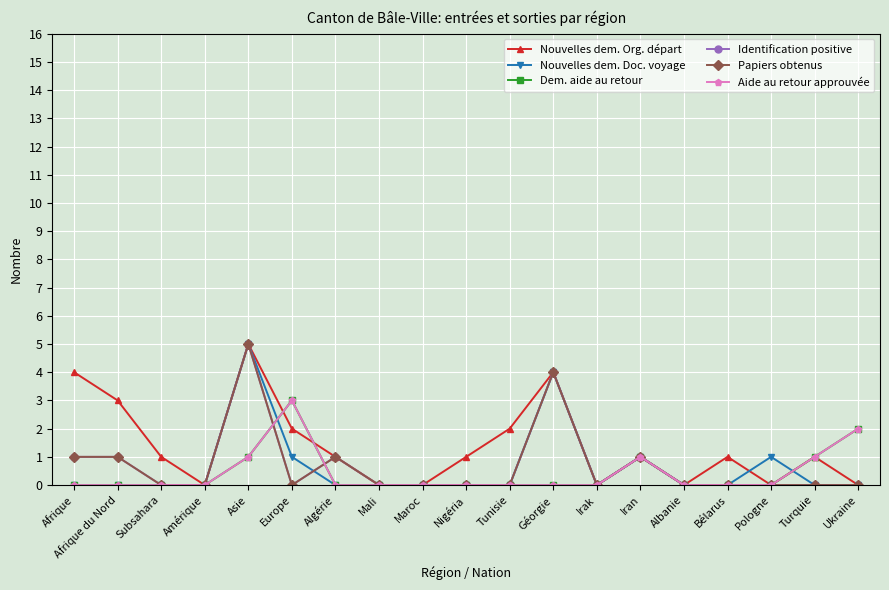

Reading right to left, list all the values displayed in this chart.

Nouvelles dem. Org. départ: Ukraine=0	Turquie=1	Pologne=0	Bélarus=1	Albanie=0	Iran=1	Irak=0	Géorgie=4	Tunisie=2	Nigéria=1	Maroc=0	Mali=0	Algérie=1	Europe=2	Asie=5	Amérique=0	Subsahara=1	Afrique du Nord=3	Afrique=4
Nouvelles dem. Doc. voyage: Ukraine=0	Turquie=0	Pologne=1	Bélarus=0	Albanie=0	Iran=1	Irak=0	Géorgie=4	Tunisie=0	Nigéria=0	Maroc=0	Mali=0	Algérie=0	Europe=1	Asie=5	Amérique=0	Subsahara=0	Afrique du Nord=0	Afrique=0
Dem. aide au retour: Ukraine=2	Turquie=1	Pologne=0	Bélarus=0	Albanie=0	Iran=1	Irak=0	Géorgie=0	Tunisie=0	Nigéria=0	Maroc=0	Mali=0	Algérie=0	Europe=3	Asie=1	Amérique=0	Subsahara=0	Afrique du Nord=0	Afrique=0
Identification positive: Ukraine=0	Turquie=0	Pologne=0	Bélarus=0	Albanie=0	Iran=1	Irak=0	Géorgie=4	Tunisie=0	Nigéria=0	Maroc=0	Mali=0	Algérie=1	Europe=0	Asie=5	Amérique=0	Subsahara=0	Afrique du Nord=1	Afrique=1
Papiers obtenus: Ukraine=0	Turquie=0	Pologne=0	Bélarus=0	Albanie=0	Iran=1	Irak=0	Géorgie=4	Tunisie=0	Nigéria=0	Maroc=0	Mali=0	Algérie=1	Europe=0	Asie=5	Amérique=0	Subsahara=0	Afrique du Nord=1	Afrique=1
Aide au retour approuvée: Ukraine=2	Turquie=1	Pologne=0	Bélarus=0	Albanie=0	Iran=1	Irak=0	Géorgie=0	Tunisie=0	Nigéria=0	Maroc=0	Mali=0	Algérie=0	Europe=3	Asie=1	Amérique=0	Subsahara=0	Afrique du Nord=0	Afrique=0